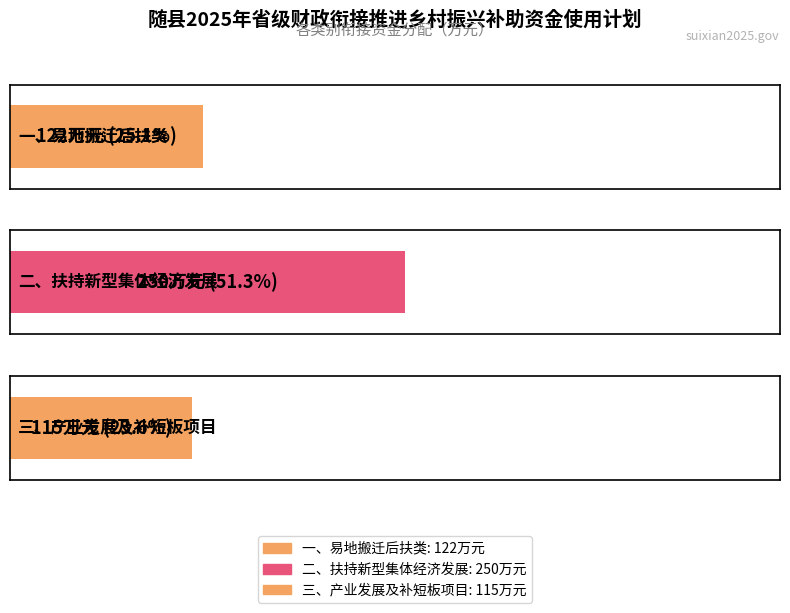

List the labels in order of value, smallest first.

三、产业发展及补短板项目, 一、易地搬迁后扶类, 二、扶持新型集体经济发展